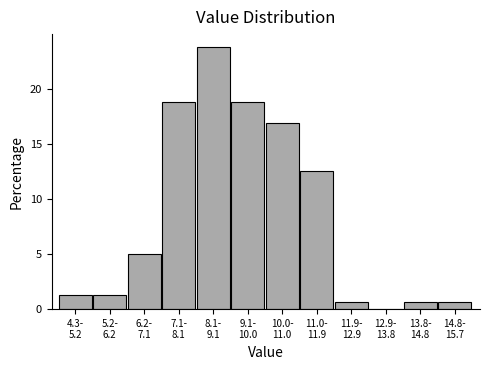

What is the sum of all values?

100.0